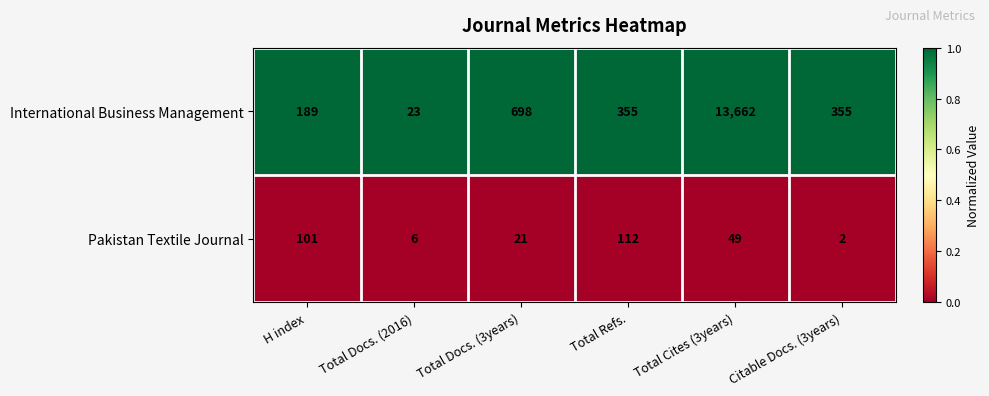

At which category is the sum across all series the highest?

Total Cites (3years)